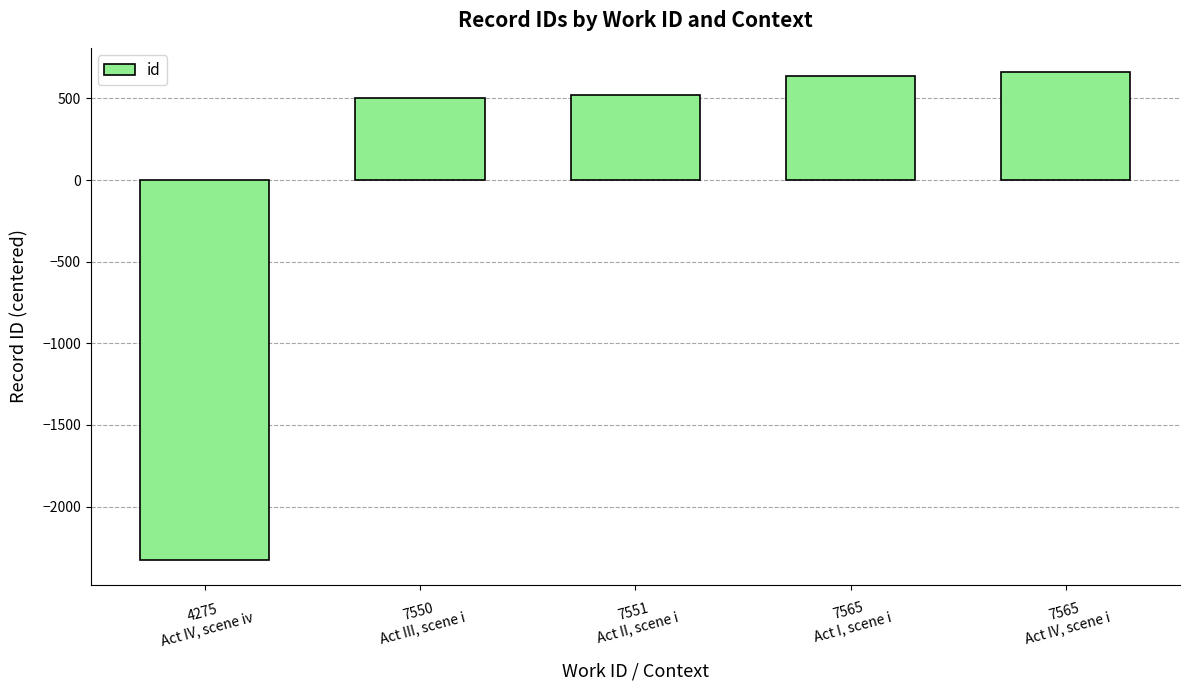

Rank the categories by value from lowest to highest.

4275
Act IV, scene iv, 7550
Act III, scene i, 7551
Act II, scene i, 7565
Act I, scene i, 7565
Act IV, scene i